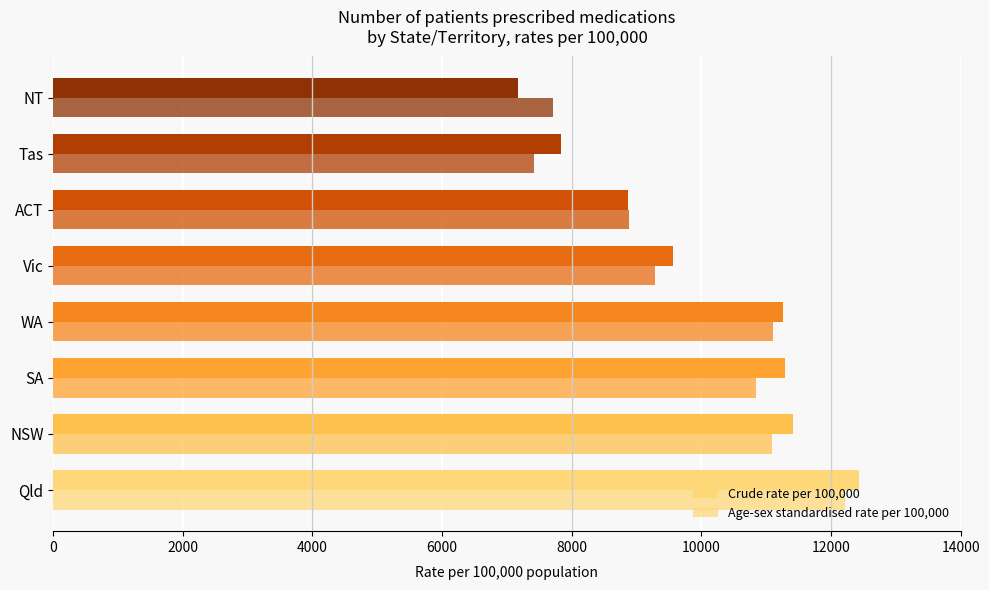

What is the average value of the Crude rate per 100,000 series?

9979